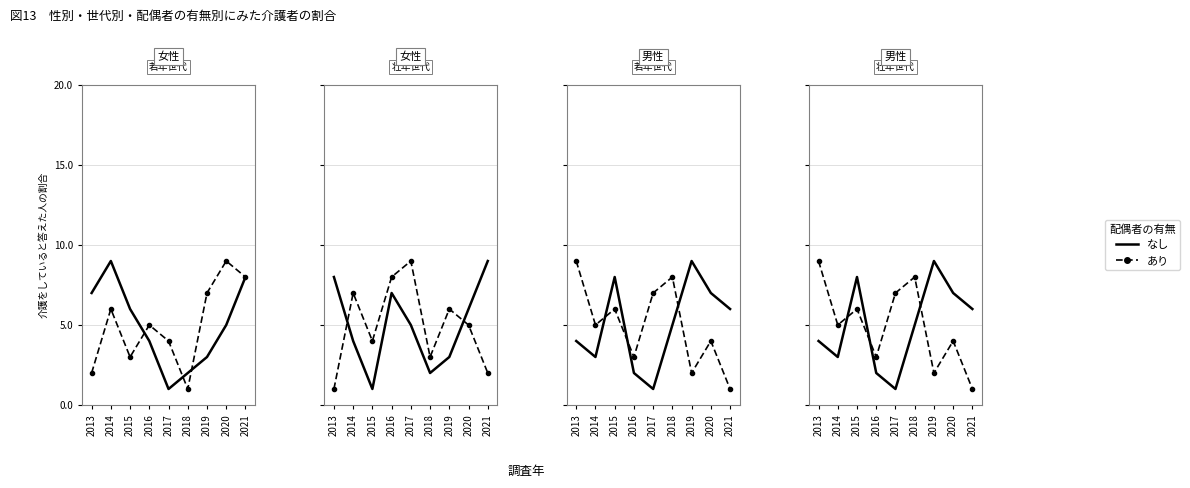

What are all the series names shown in the legend?

なし, あり